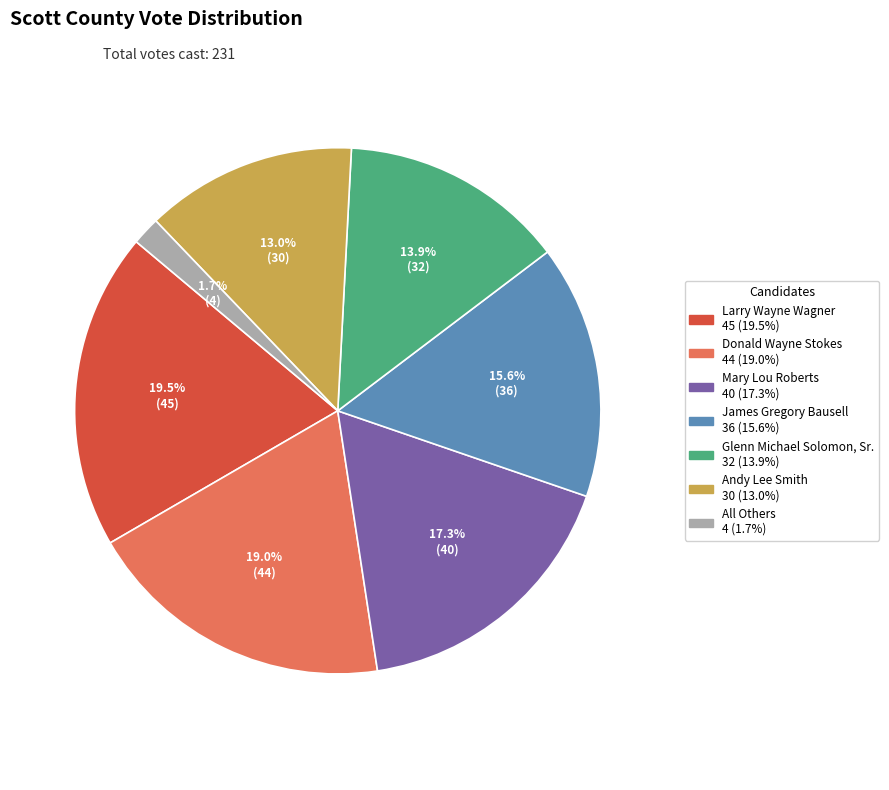

Is the sum of Mary Lou Roberts and Andy Lee Smith greater than half?

No